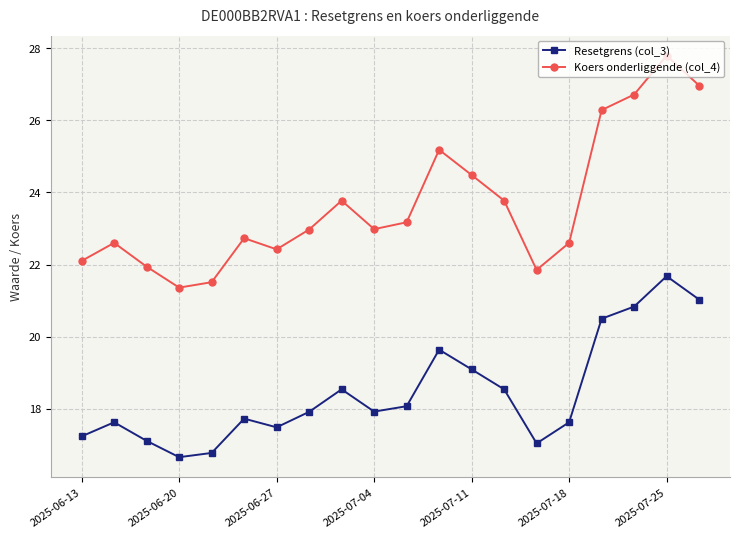

How many lines are shown in the chart?

2